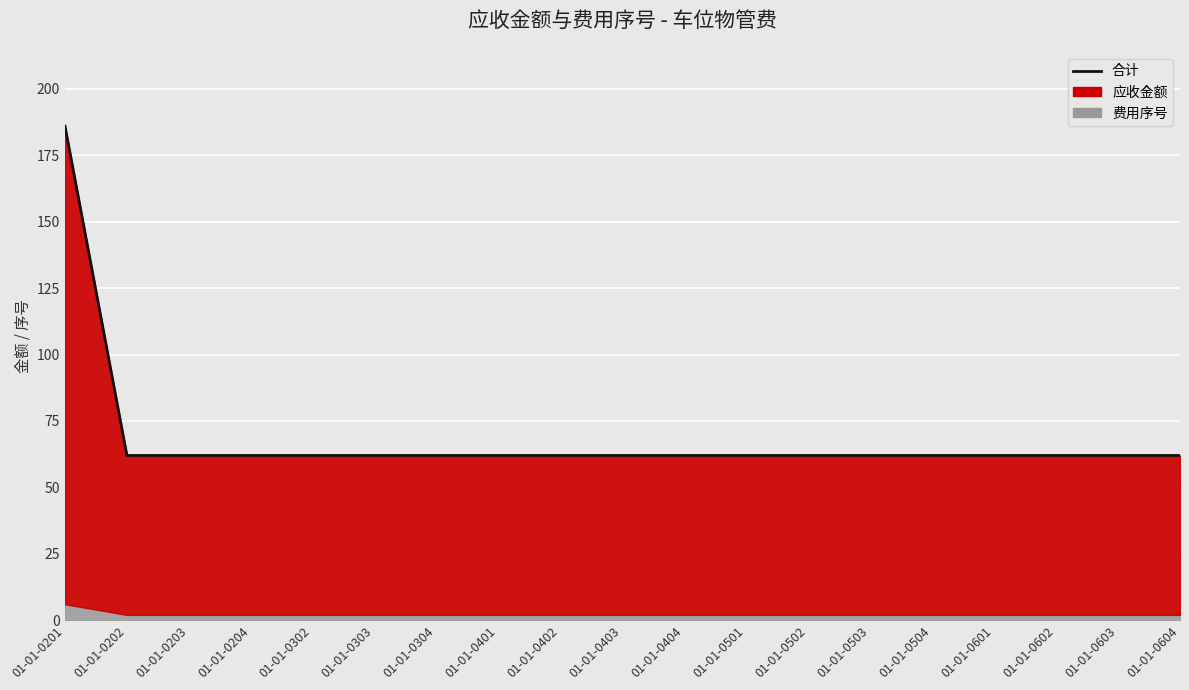

What is the sum of all values?

1302